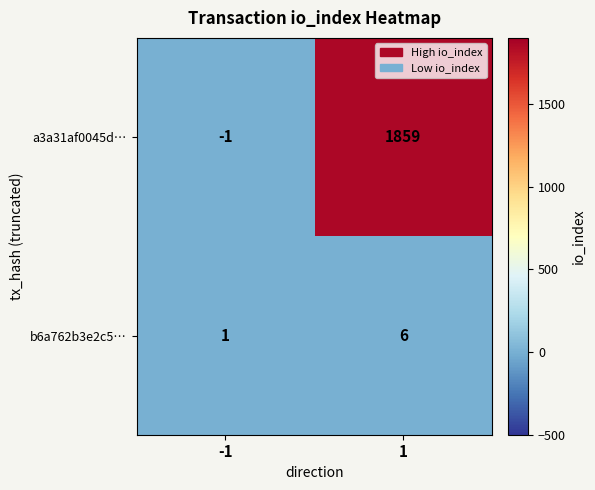

What is the total value across all series at 1?

1865